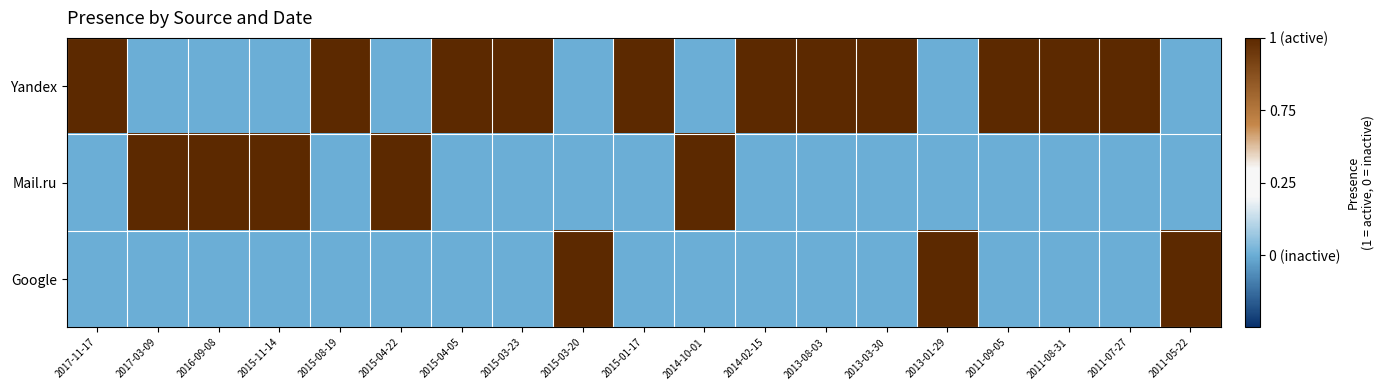

How many categories are shown in the chart?

19